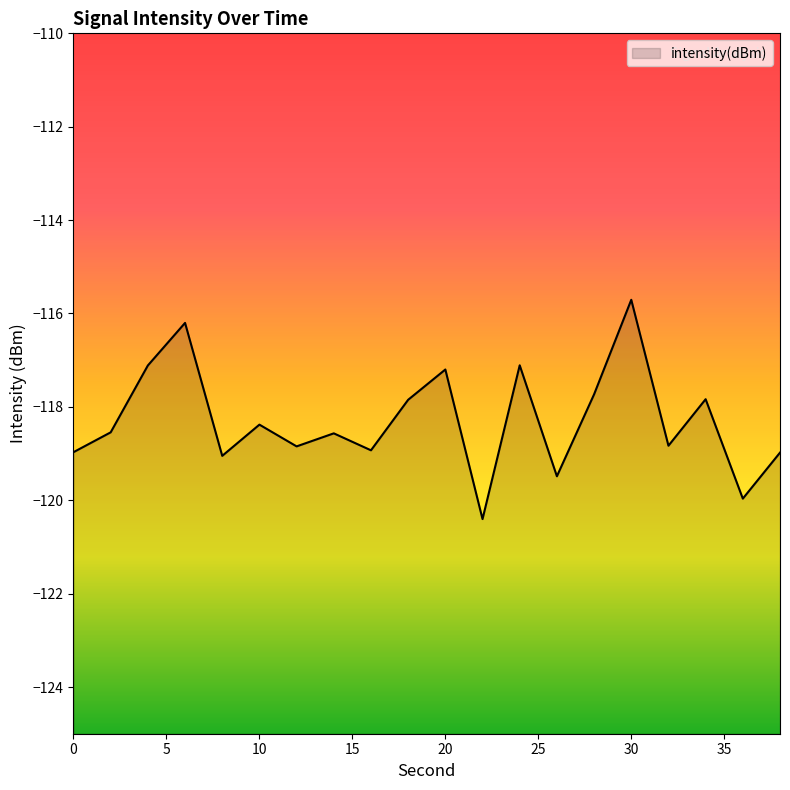

What is the sum of the values at 20 and 4?

-234.3